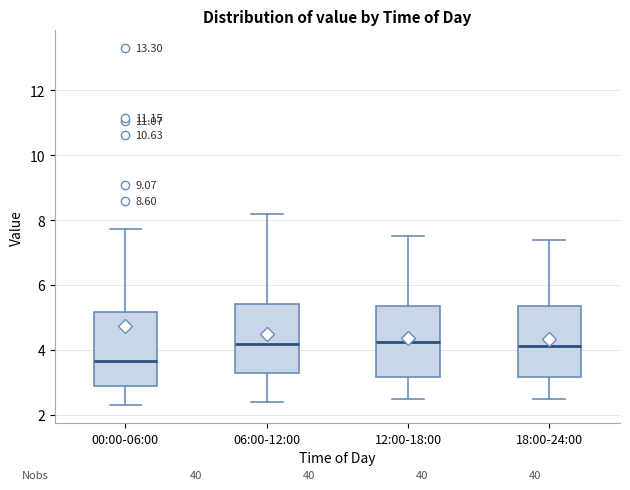

Reading left to right, read every box against the y-axis: the position of its median line, the range the box covers, and the ends of its whiskers. The values are not printed on the chart, so give them approximately, as read against the axis.

00:00-06:00: median 3.6, box 2.8 to 5.2, whiskers 2.4 to 7.8
06:00-12:00: median 4.2, box 3.2 to 5.4, whiskers 2.4 to 8.2
12:00-18:00: median 4.2, box 3.2 to 5.4, whiskers 2.6 to 7.6
18:00-24:00: median 4.2, box 3.2 to 5.4, whiskers 2.6 to 7.4